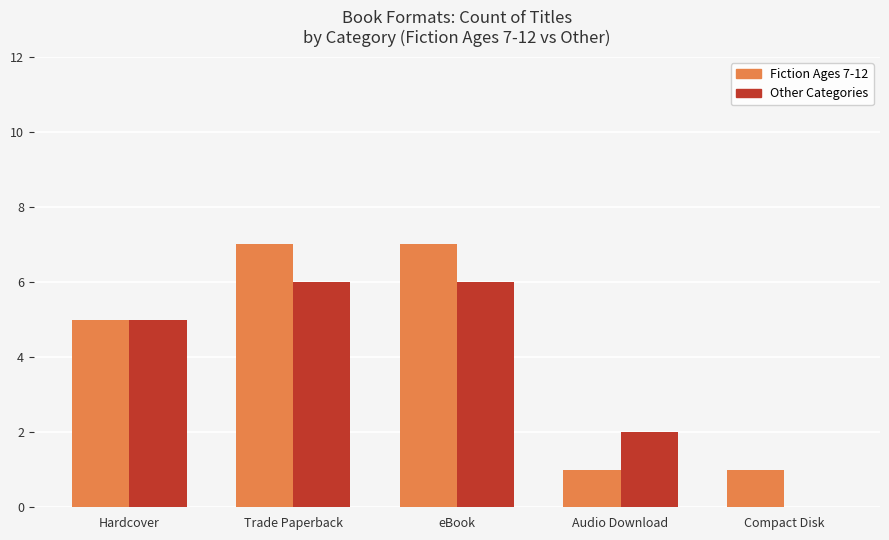

At which label is Other Categories closest to 3?

Audio Download